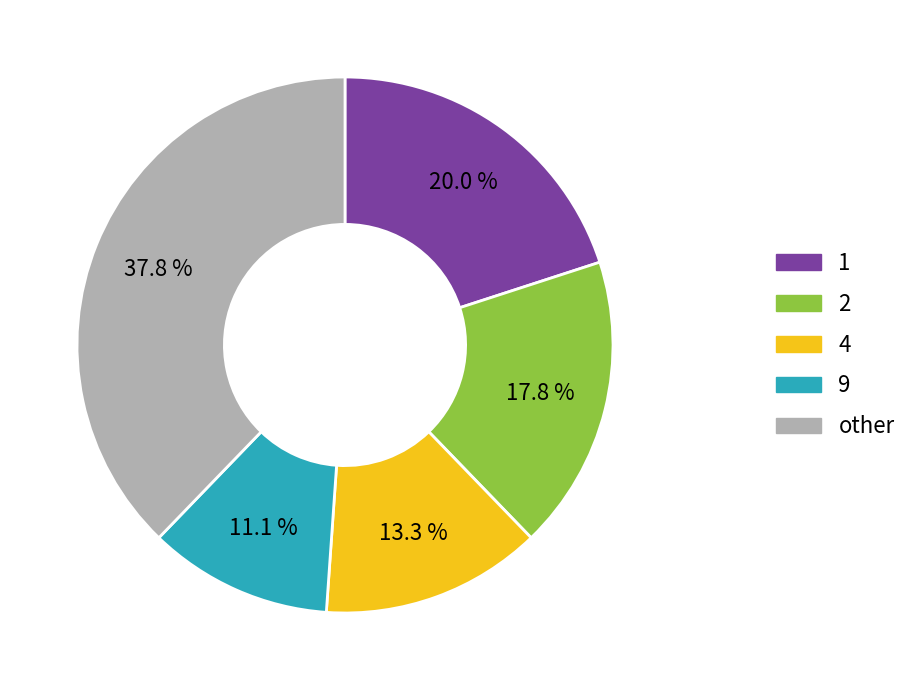

Count the number of slices in the pie.

5